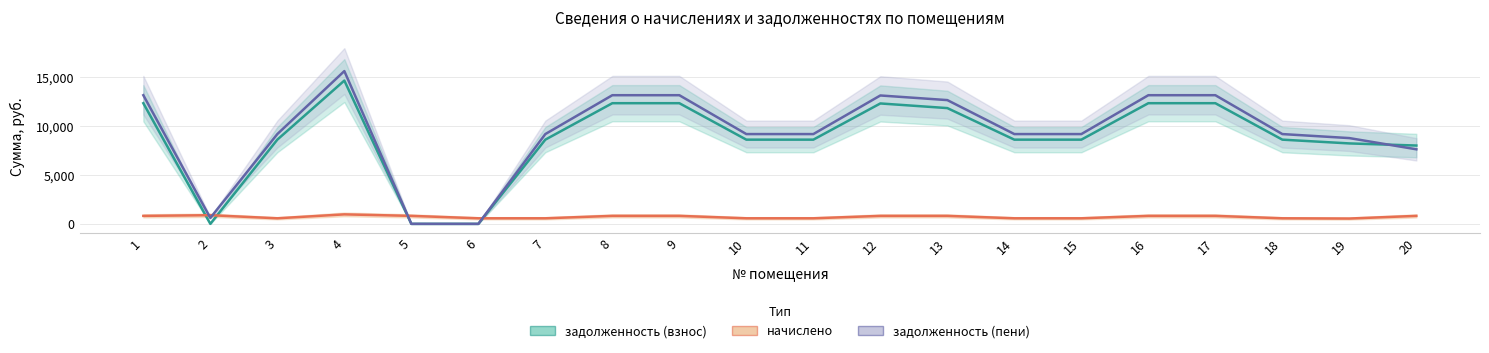

How many intersections are there between задолженность (пени) and начислено?

4